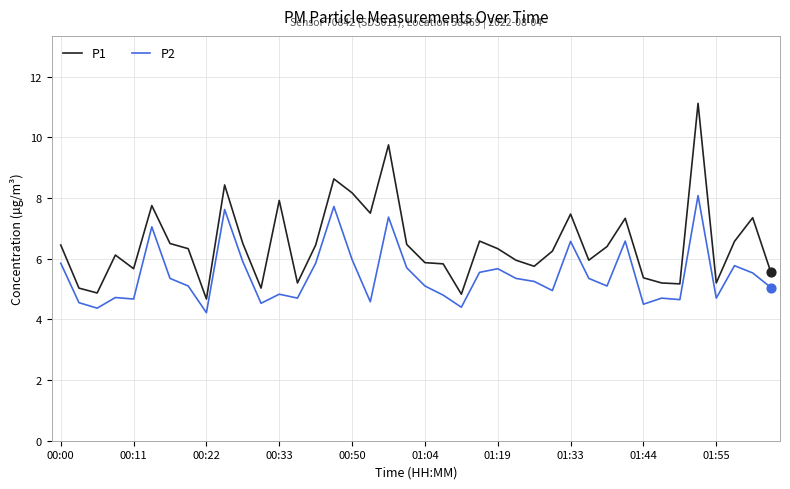

Which series has the largest total across all categories?

P1